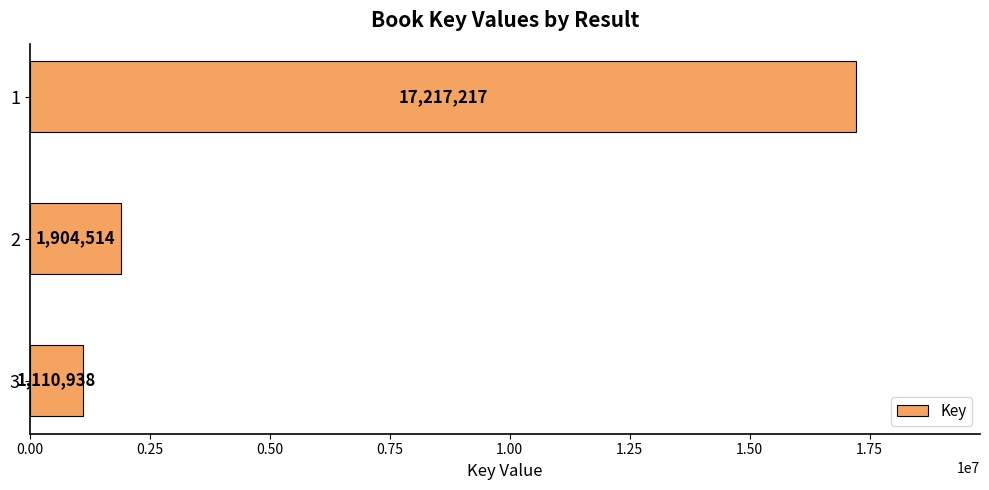

Reading top to bottom, transcribe all the data shown in this chart.

17217217	1904514	1110938